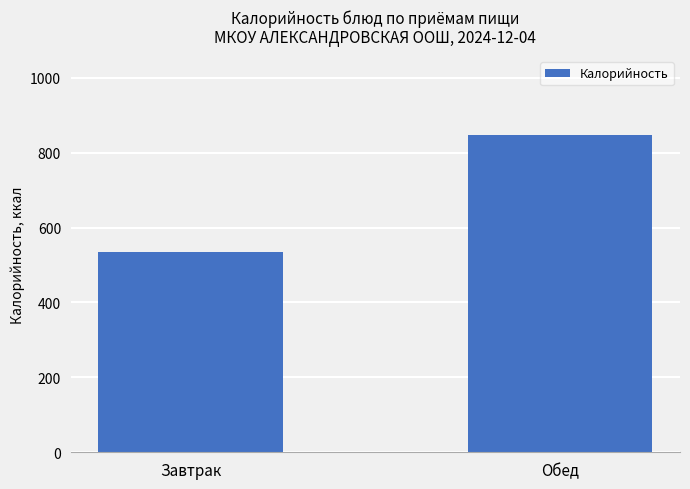

What is the change in value from Завтрак to Обед?

+311